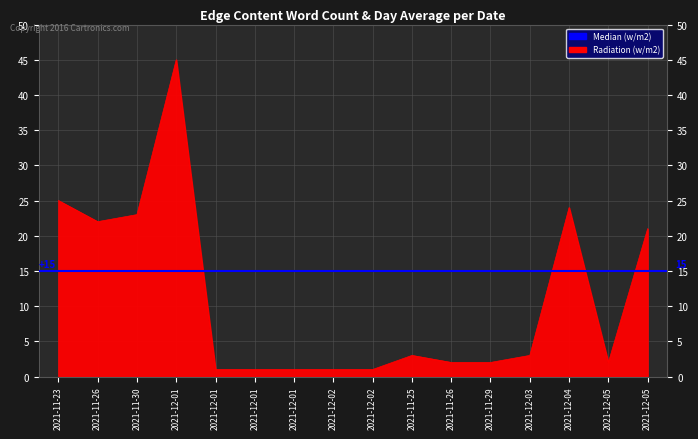

Is it true that the value at 2021-12-03 is 2?

False